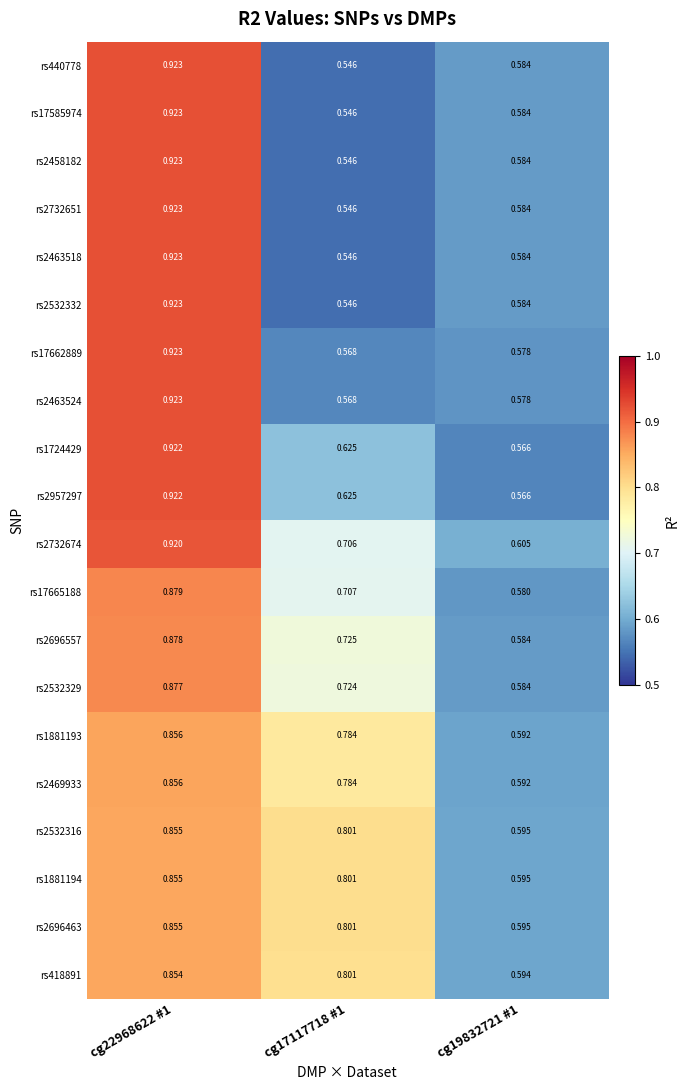

Is the value of rs2696557 at cg19832721 #1 greater than the value of rs1881194 at cg17117718 #1?

No